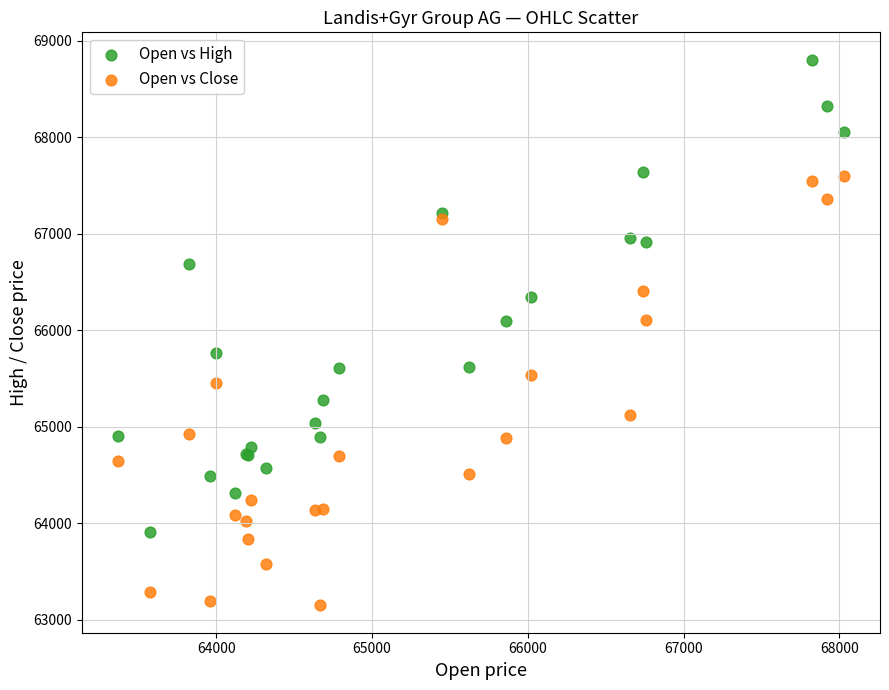

Which series has the widest spread of Y values?

Open vs High